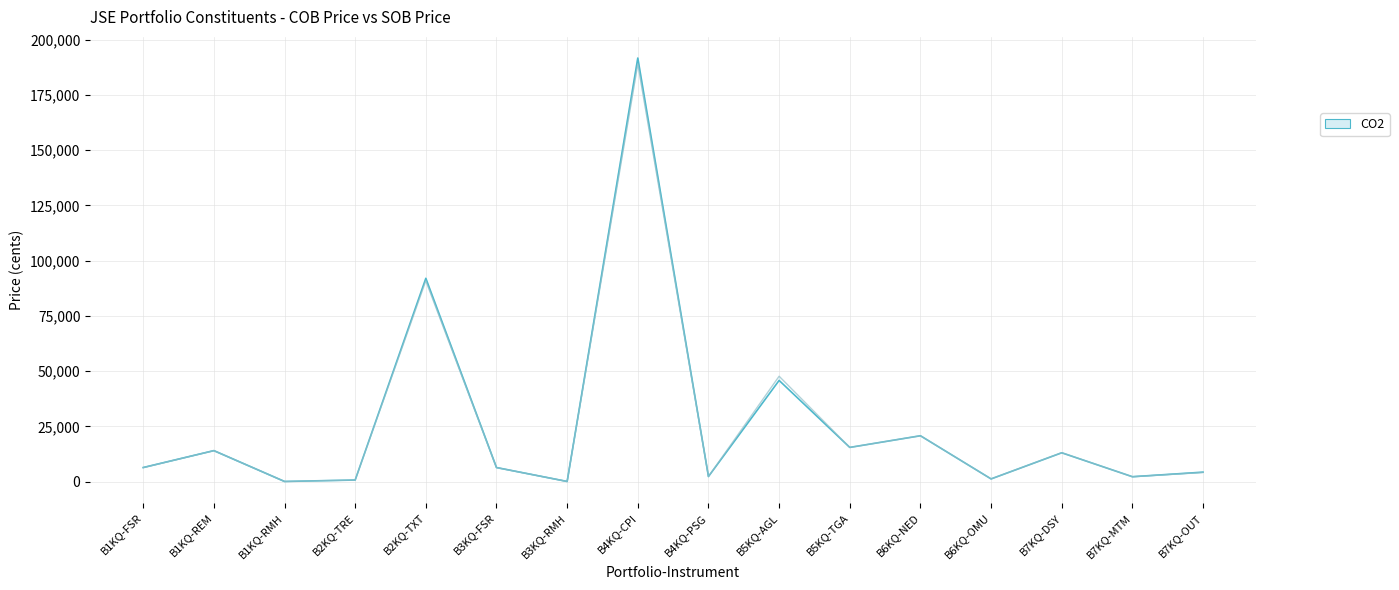

What is the highest value of the SOB Price series?

189100